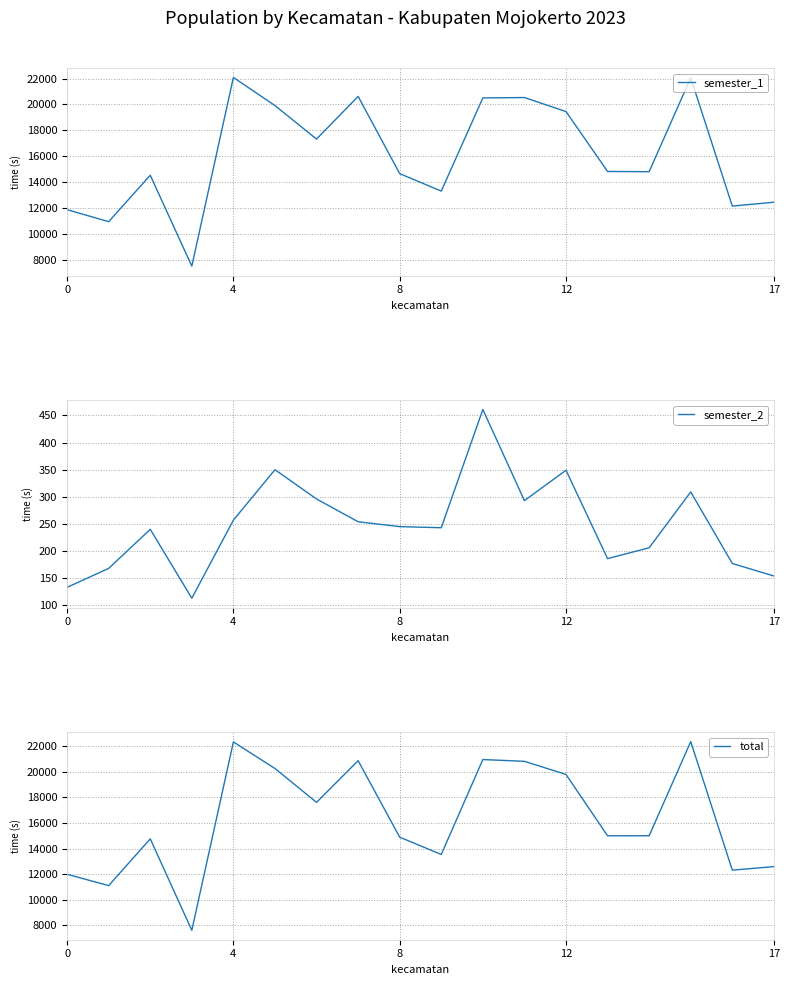

Reading left to right, extract all data points from this chart.

semester_1: 11860	10934	14524	7494	22092	19916	17323	20626	14649	13298	20507	20537	19452	14816	14800	22064	12138	12436
semester_2: 133	168	240	113	257	350	296	254	245	243	461	293	349	186	206	309	177	154
total: 11993	11102	14764	7607	22349	20266	17619	20880	14894	13541	20968	20830	19801	15002	15006	22373	12315	12590